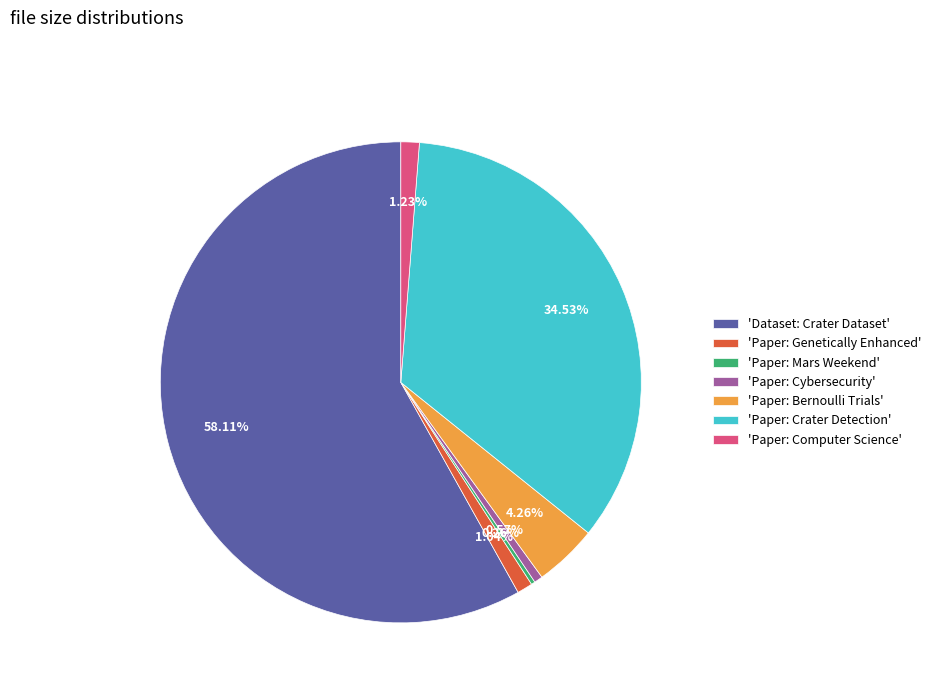

Is 'Dataset: Crater Dataset' the majority of the pie?

Yes